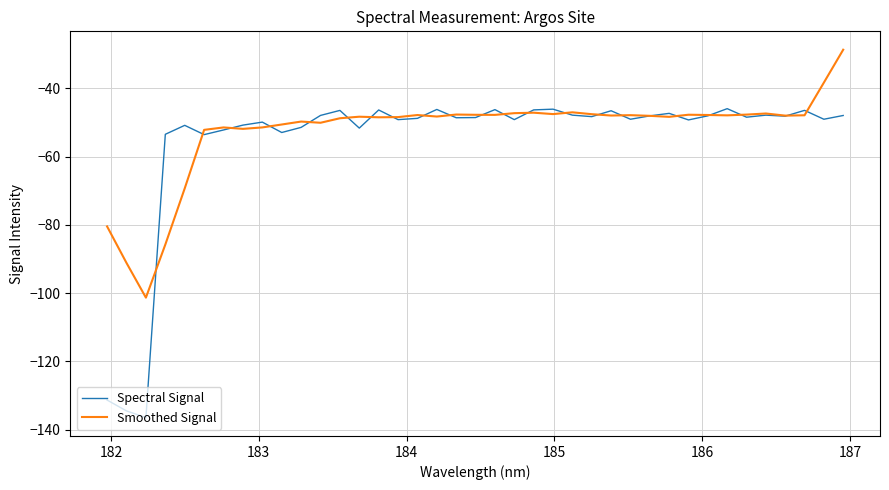

Which series has the widest spread of values?

Spectral Signal